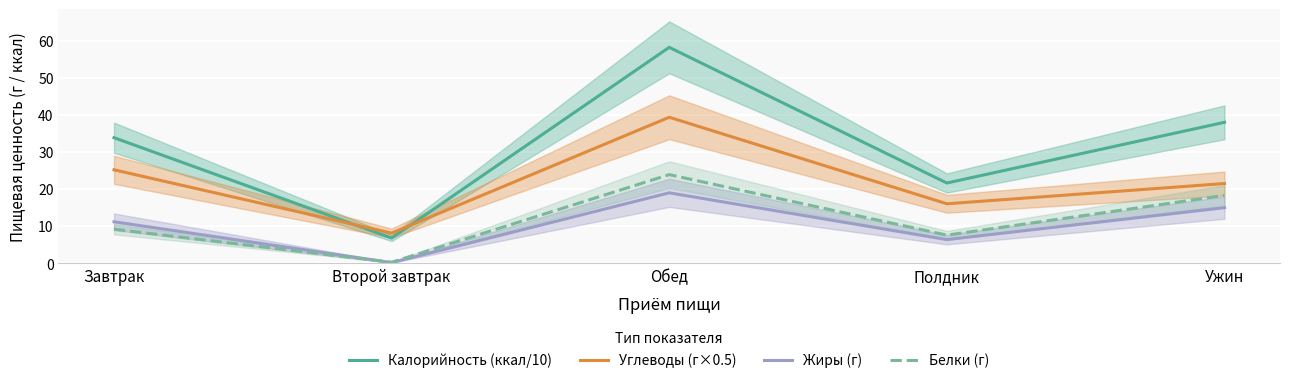

What is the difference between the highest and lowest values at Завтрак?

24.7